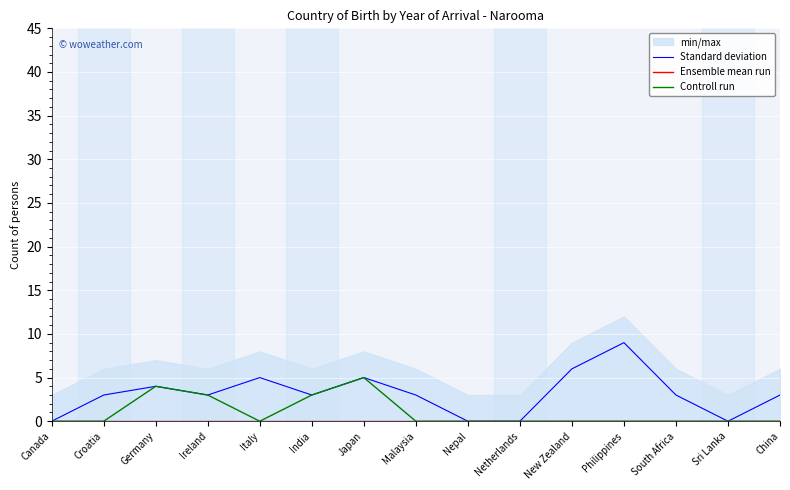

What is the highest value of the Controll run series?

5